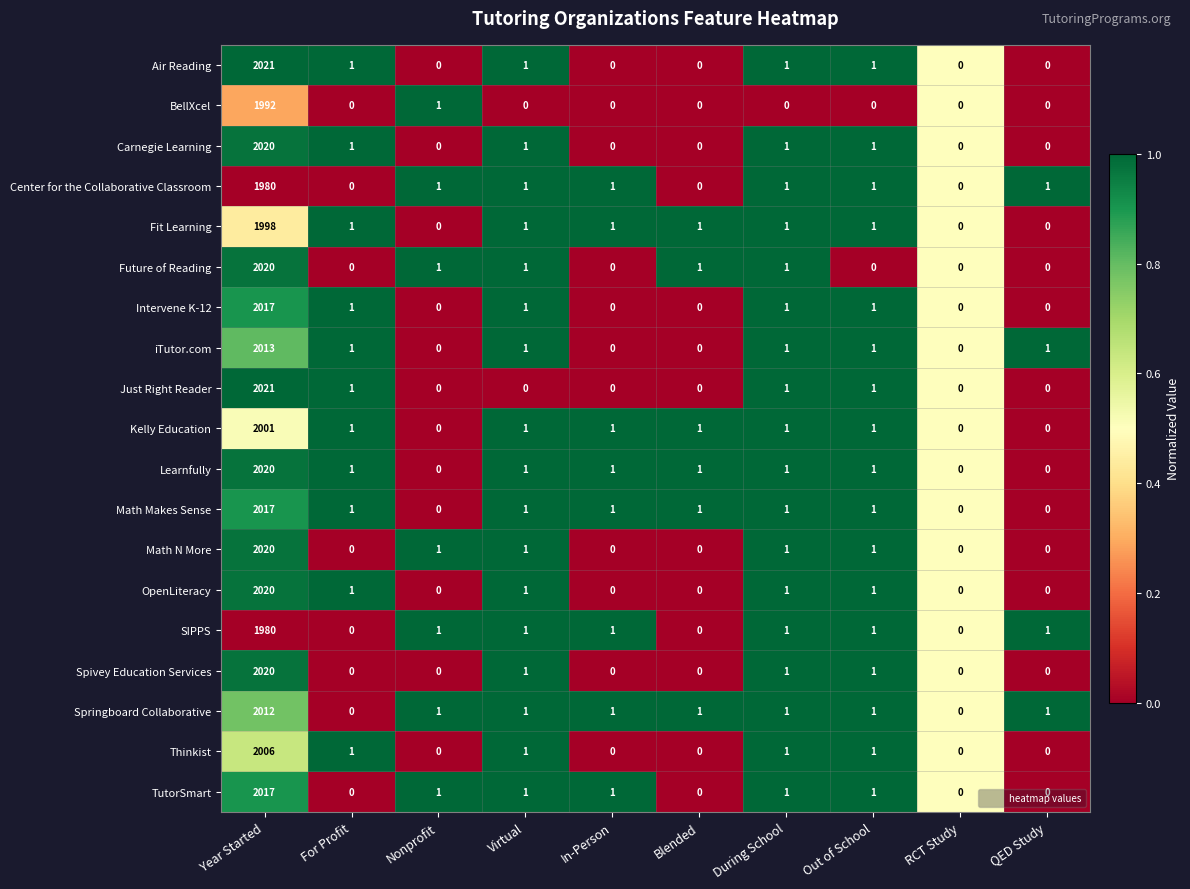

What is the sum of all iTutor.com values?

2018